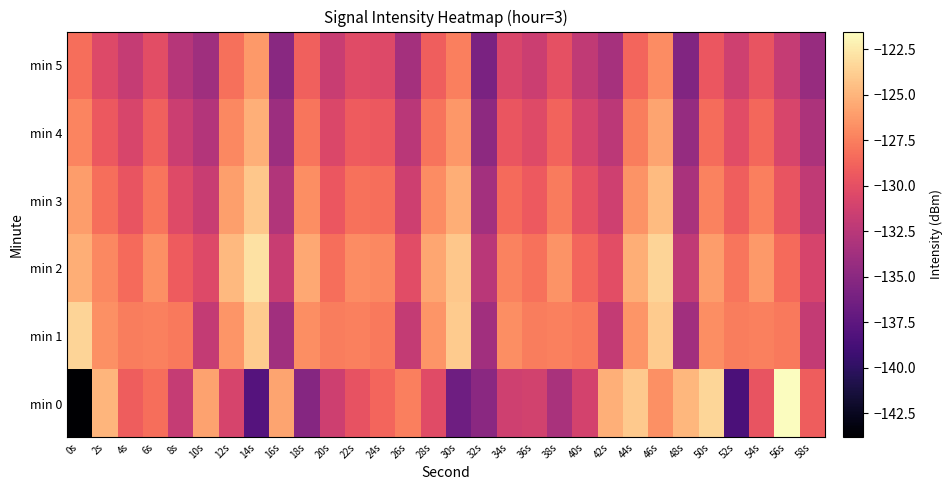

Rank the series at 16s from highest to lowest value.

min 0, min 2, min 3, min 1, min 4, min 5